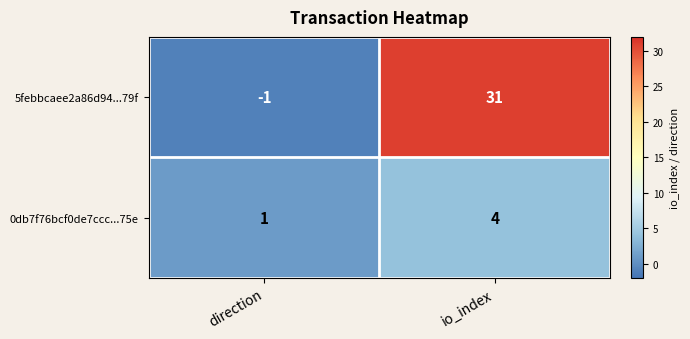

The value of 5febbcaee2a86d94...79f at direction is -1. True or false?

True